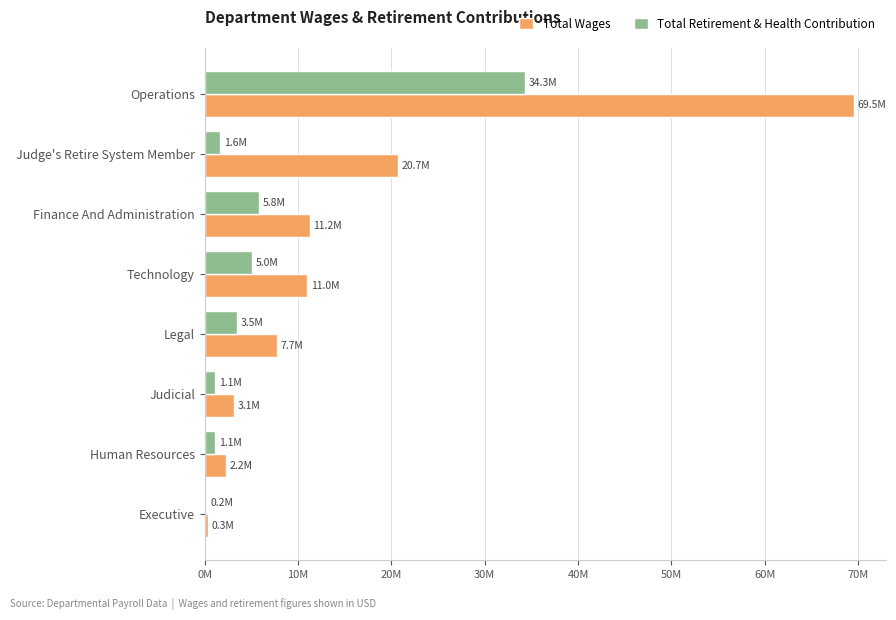

Which series has the largest total across all categories?

Total Wages